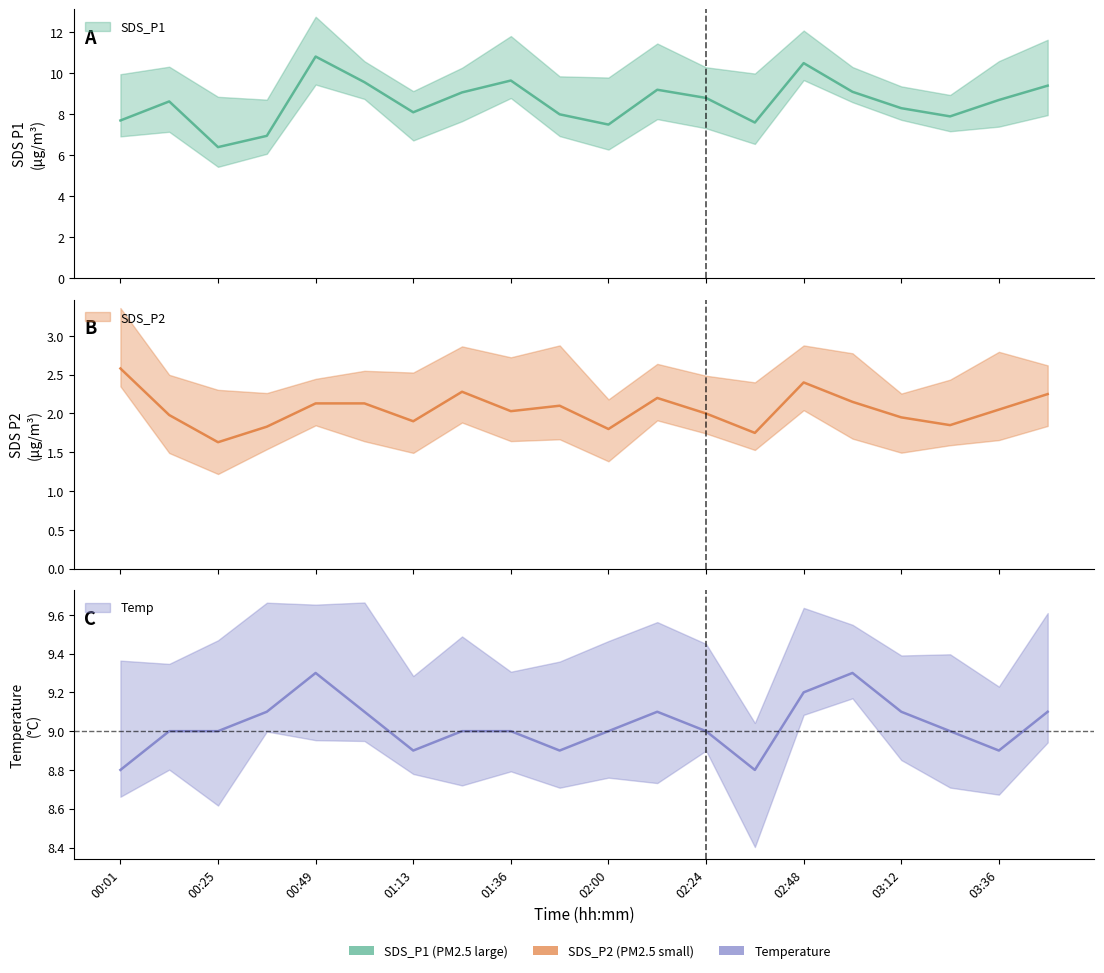

Where is the first local minimum for SDS_P1?

00:25